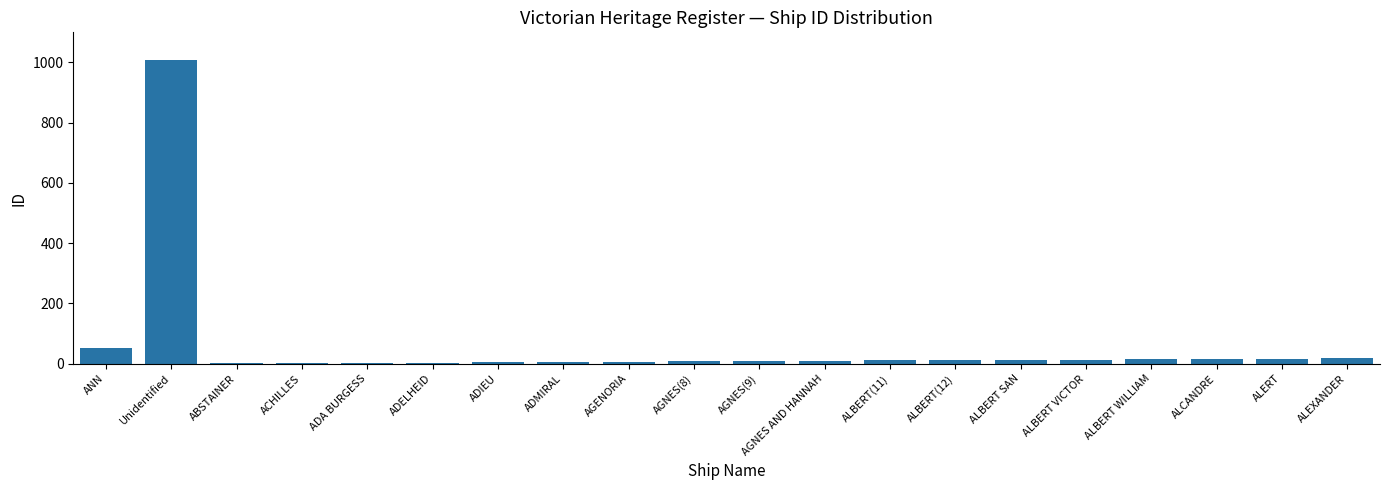

How many categories are shown in the chart?

20